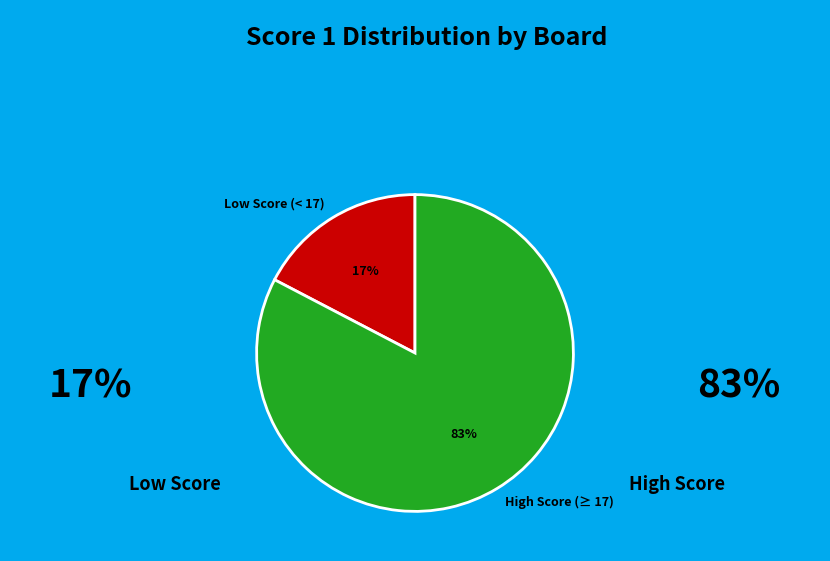

How many segments does this pie chart have?

2